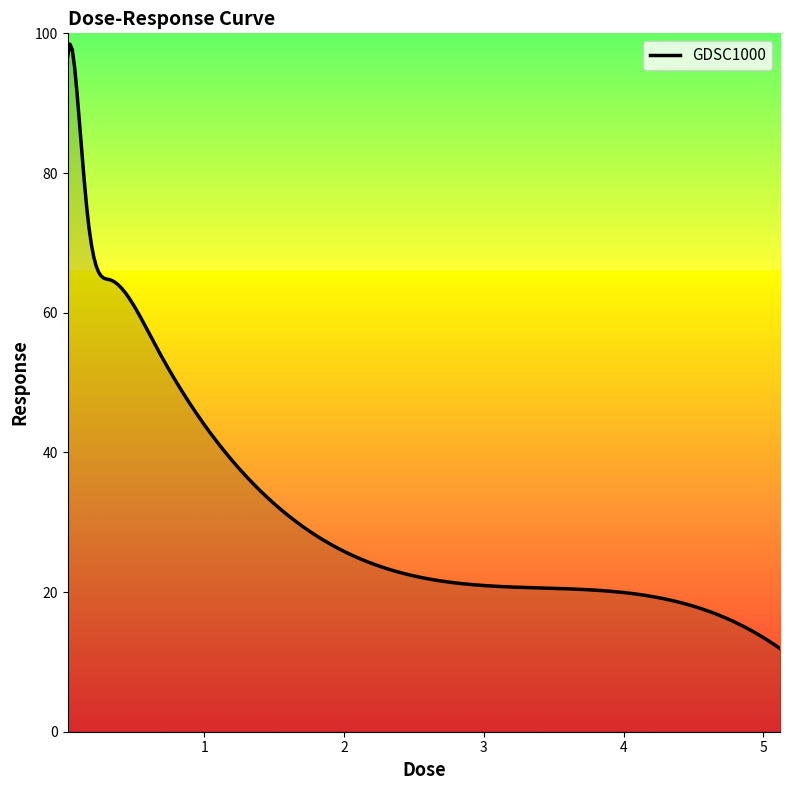

What is the greatest value displayed?

98.5